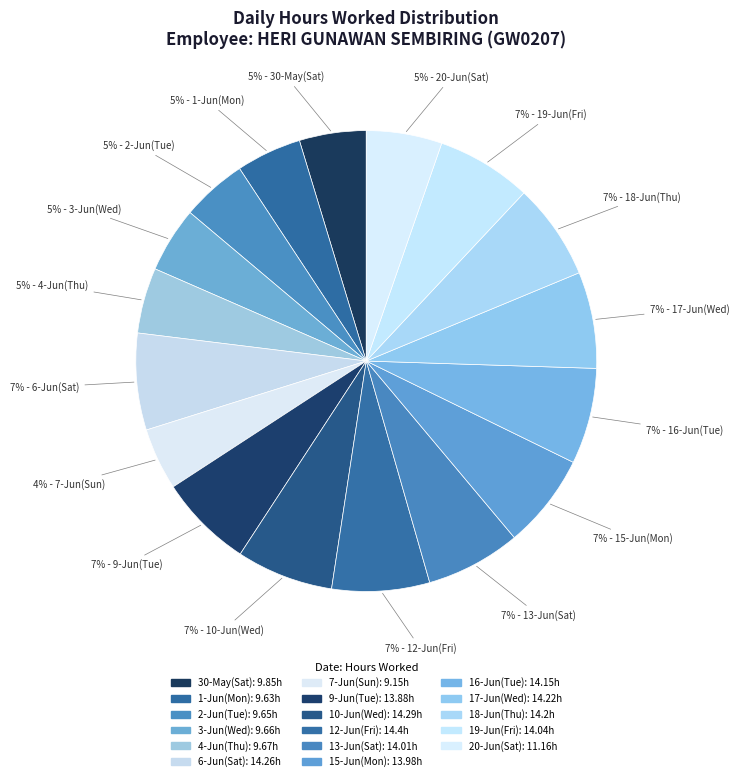

The 20-Jun(Sat) slice represents 15% of the pie. True or false?

False